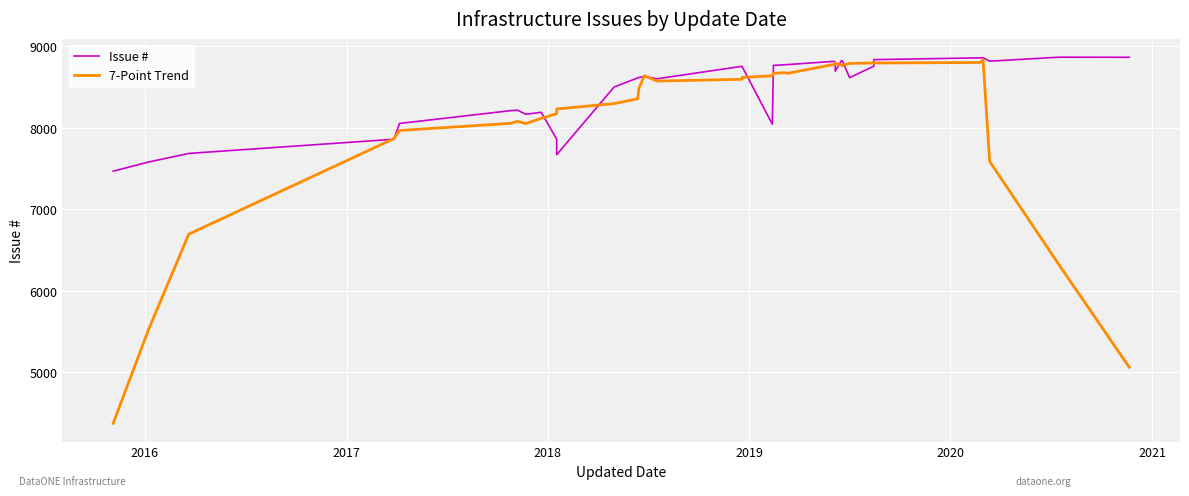

What is the sum of all 7-Point Trend values?

290954.4